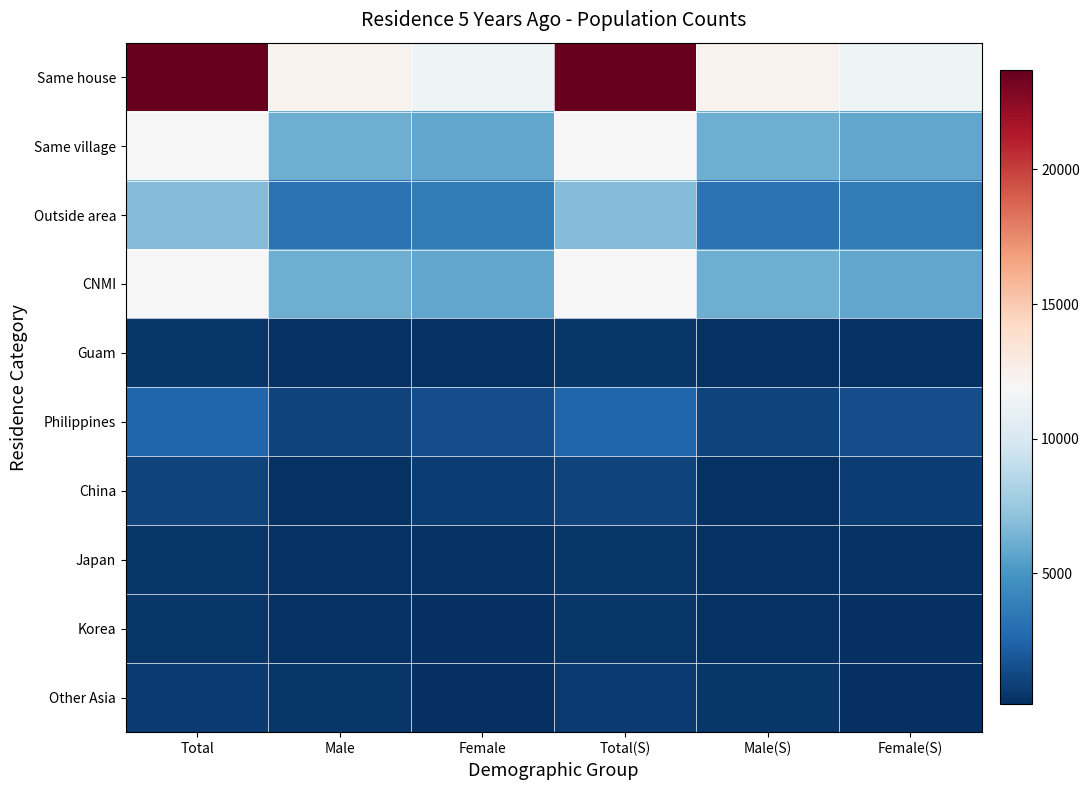

Reading left to right, extract all data points from this chart.

Same house: Total=23681	Male=12286	Female=11395	Total(S)=23681	Male(S)=12286	Female(S)=11395
Same village: Total=11923	Male=6188	Female=5735	Total(S)=11923	Male(S)=6188	Female(S)=5735
Outside area: Total=6837	Male=3200	Female=3637	Total(S)=6837	Male(S)=3200	Female(S)=3637
CNMI: Total=11923	Male=6188	Female=5735	Total(S)=11923	Male(S)=6188	Female(S)=5735
Guam: Total=468	Male=226	Female=241	Total(S)=468	Male(S)=226	Female(S)=241
Philippines: Total=2536	Male=1041	Female=1494	Total(S)=2536	Male(S)=1041	Female(S)=1494
China: Total=981	Male=302	Female=679	Total(S)=981	Male(S)=302	Female(S)=679
Japan: Total=453	Male=226	Female=226	Total(S)=453	Male(S)=226	Female(S)=226
Korea: Total=438	Male=257	Female=181	Total(S)=438	Male(S)=257	Female(S)=181
Other Asia: Total=589	Male=468	Female=121	Total(S)=589	Male(S)=468	Female(S)=121